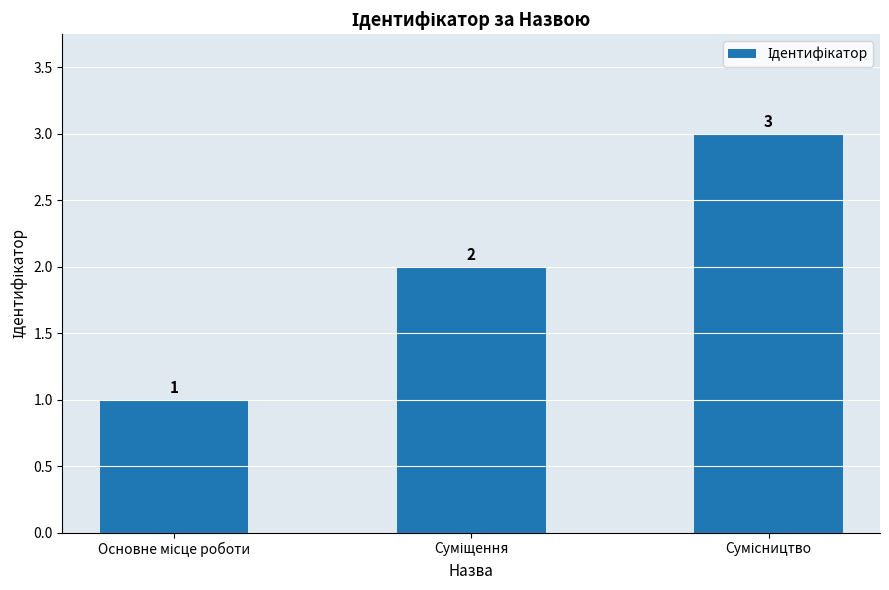

How many series are shown in this chart?

1